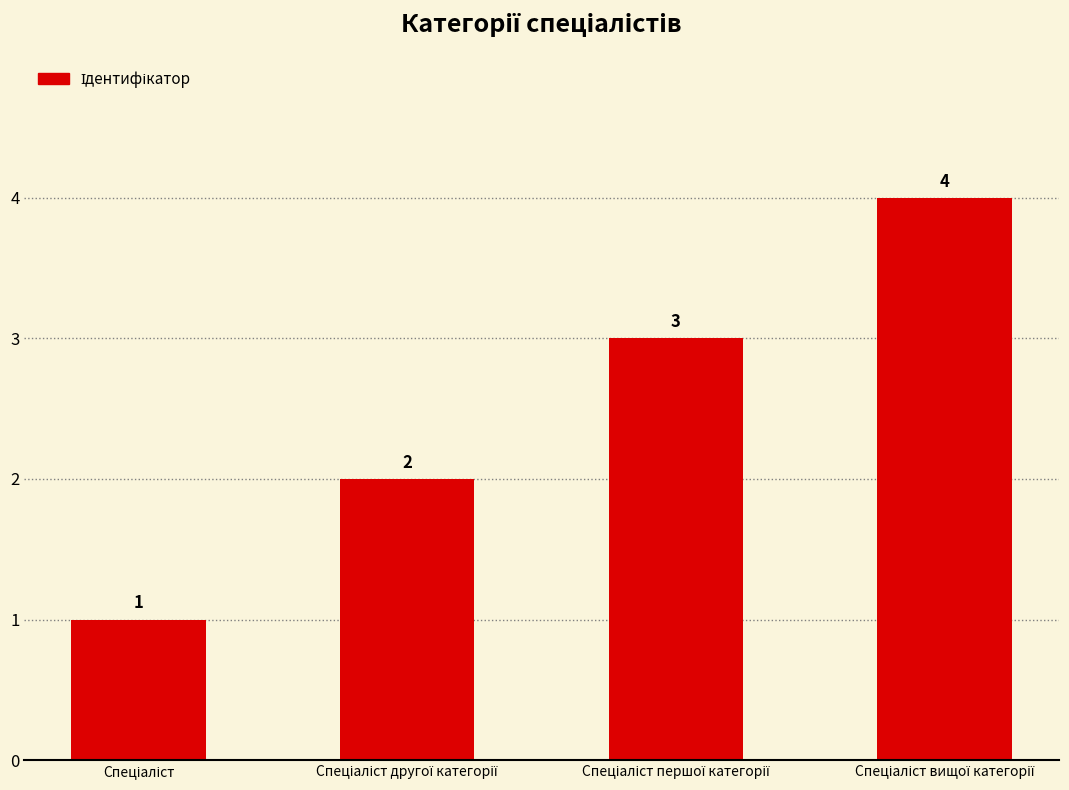

What is the difference between the maximum and second lowest values?

2